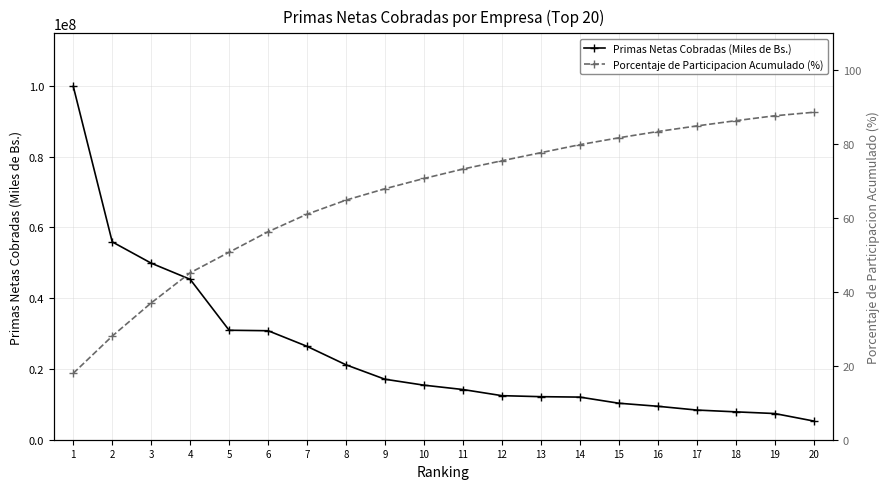

What is the sum of the Porcentaje de Participacion Acumulado (%) values at 17 and 7?

146.0